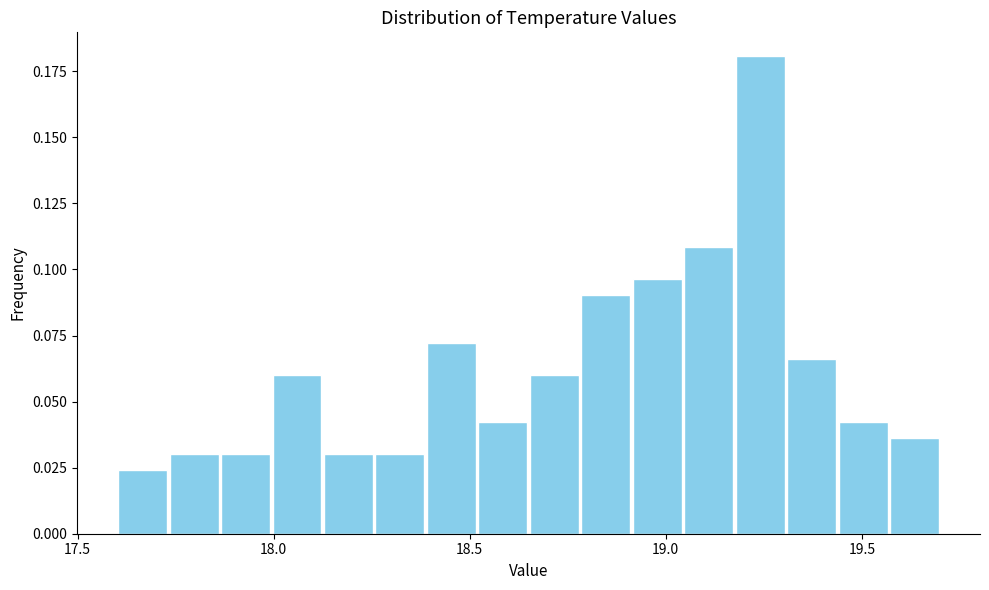

Read against the x-axis, roughly where is the centre of the tallest bar?

19.25